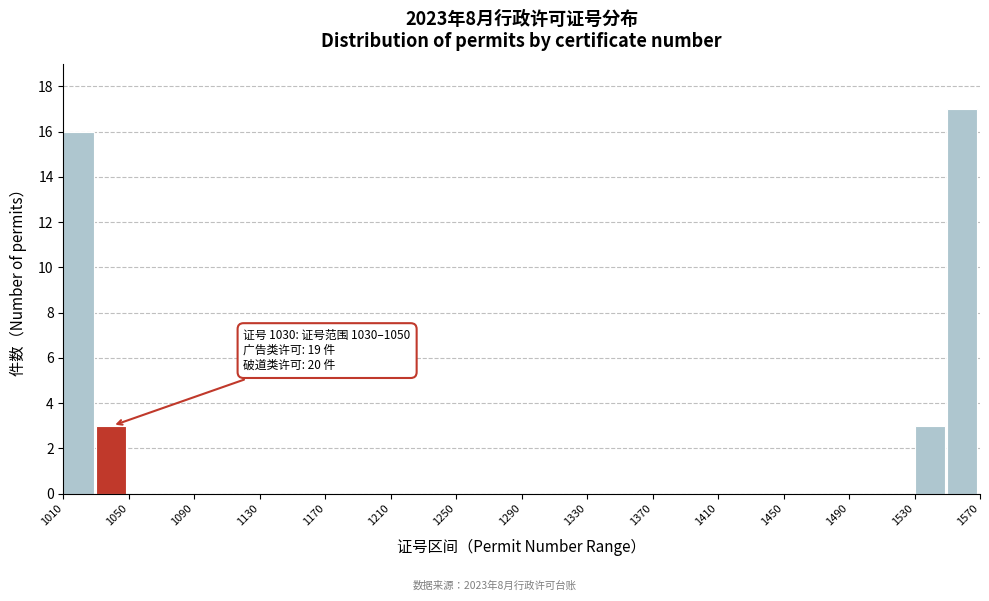

Which range on the x-axis has the tallest bar?

1550 to 1570